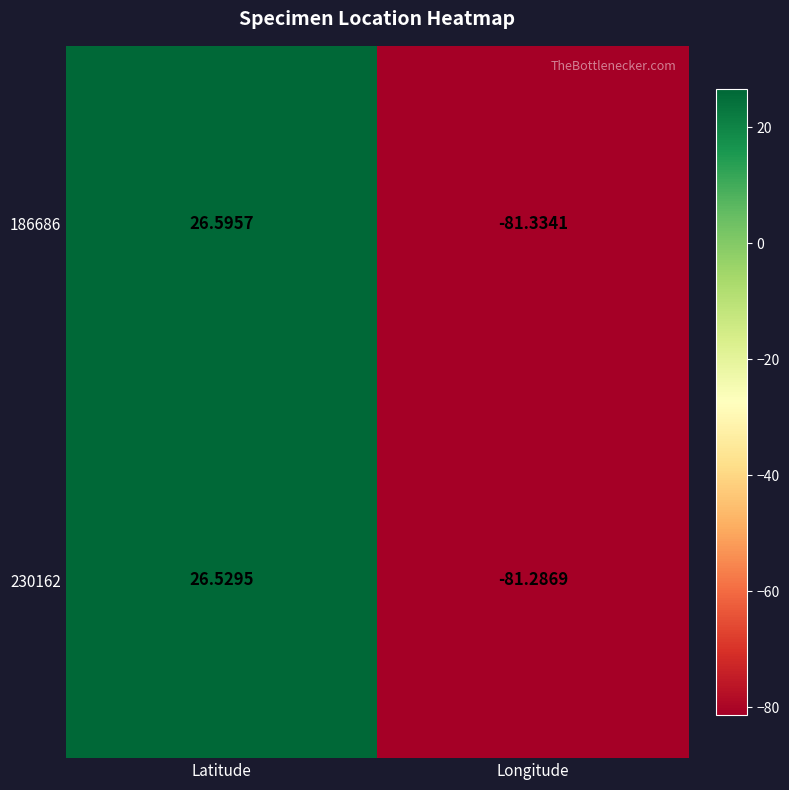

At which label does 186686 reach its peak?

Latitude